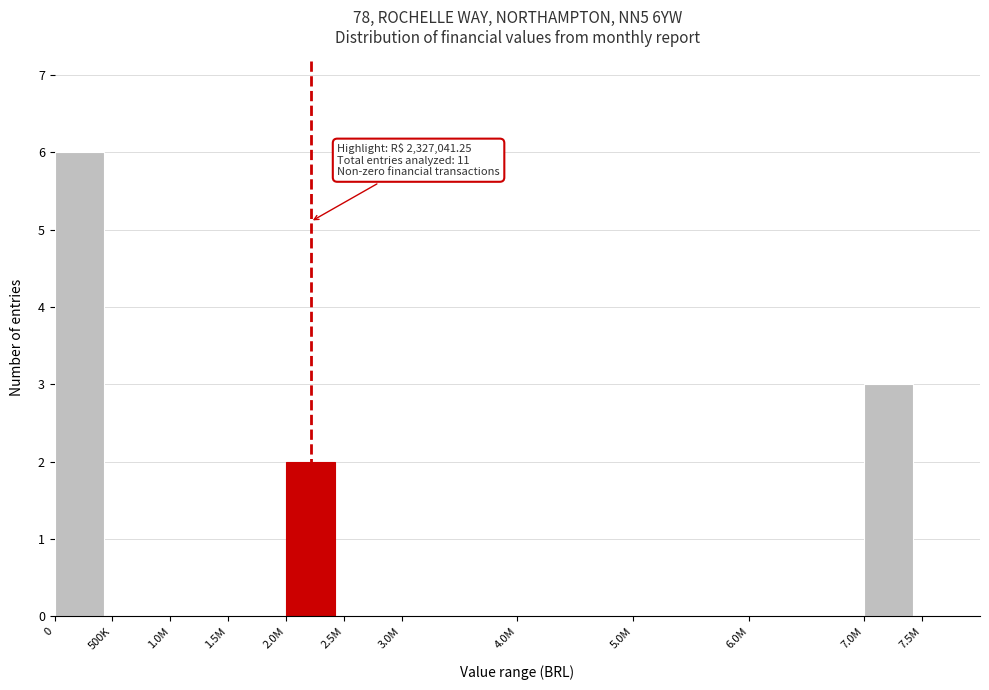

Reading right to left, extract all data points from this chart.

7.5M=0	7.0M=3	6.0M=0	5.0M=0	4.0M=0	3.0M=0	2.5M=0	2.0M=2	1.5M=0	1.0M=0	500K=0	0=6